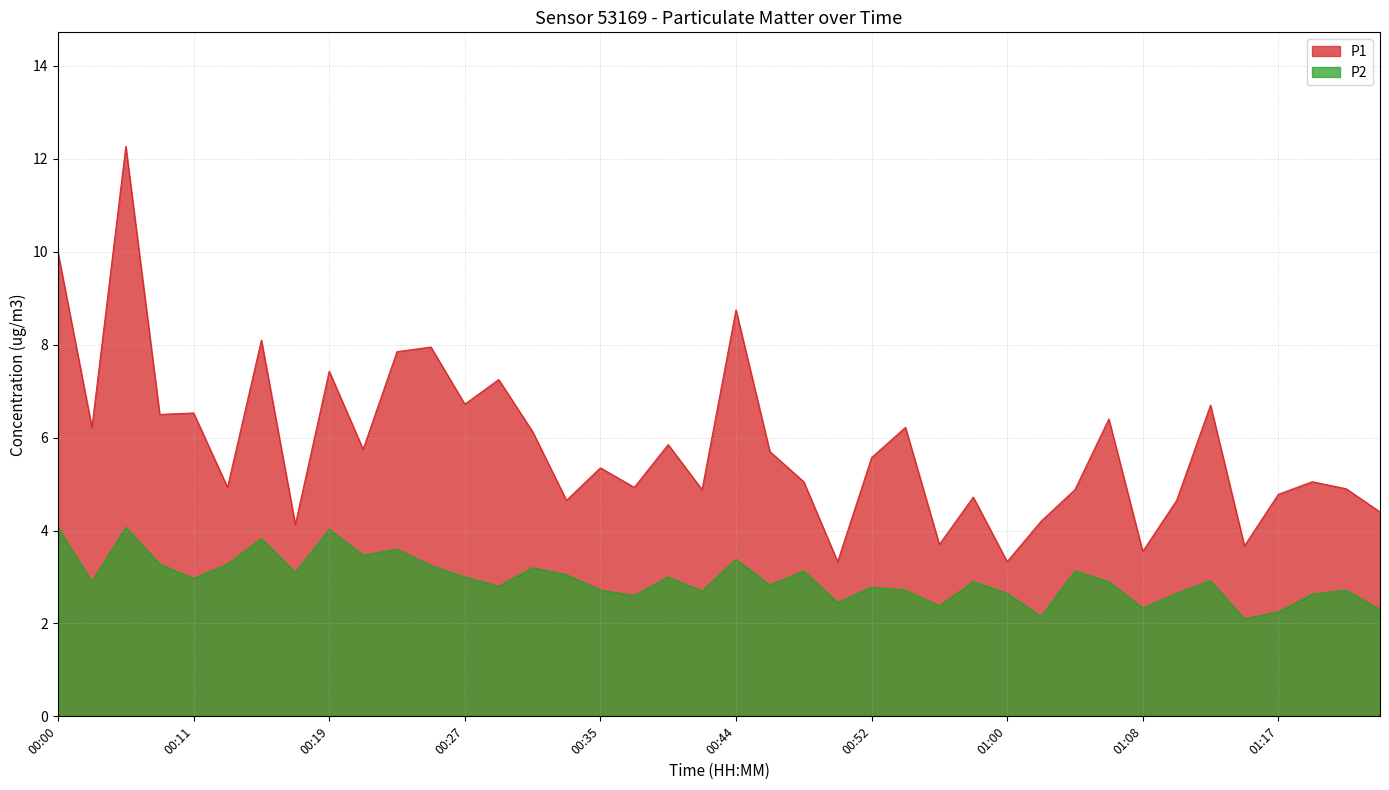

Does the chart have visible grid lines?

Yes